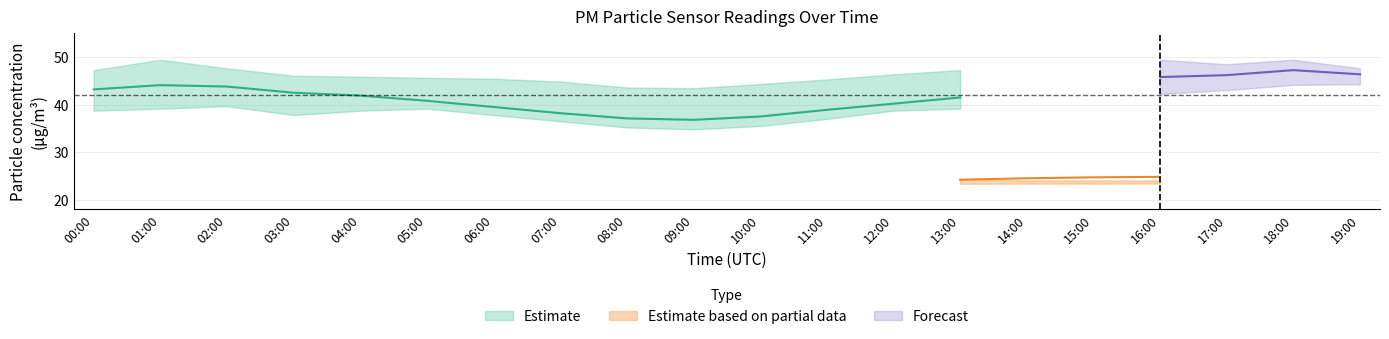

At which category is the sum across all series the highest?

18:00